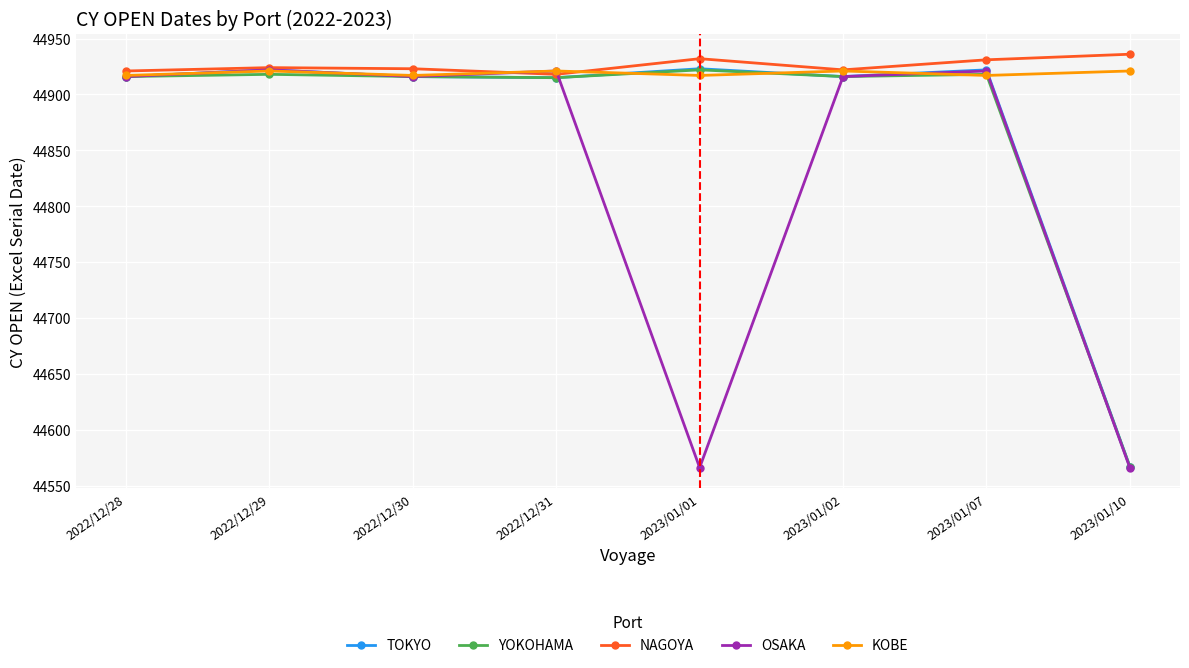

At how many categories does at least one series exceed 44779?

8